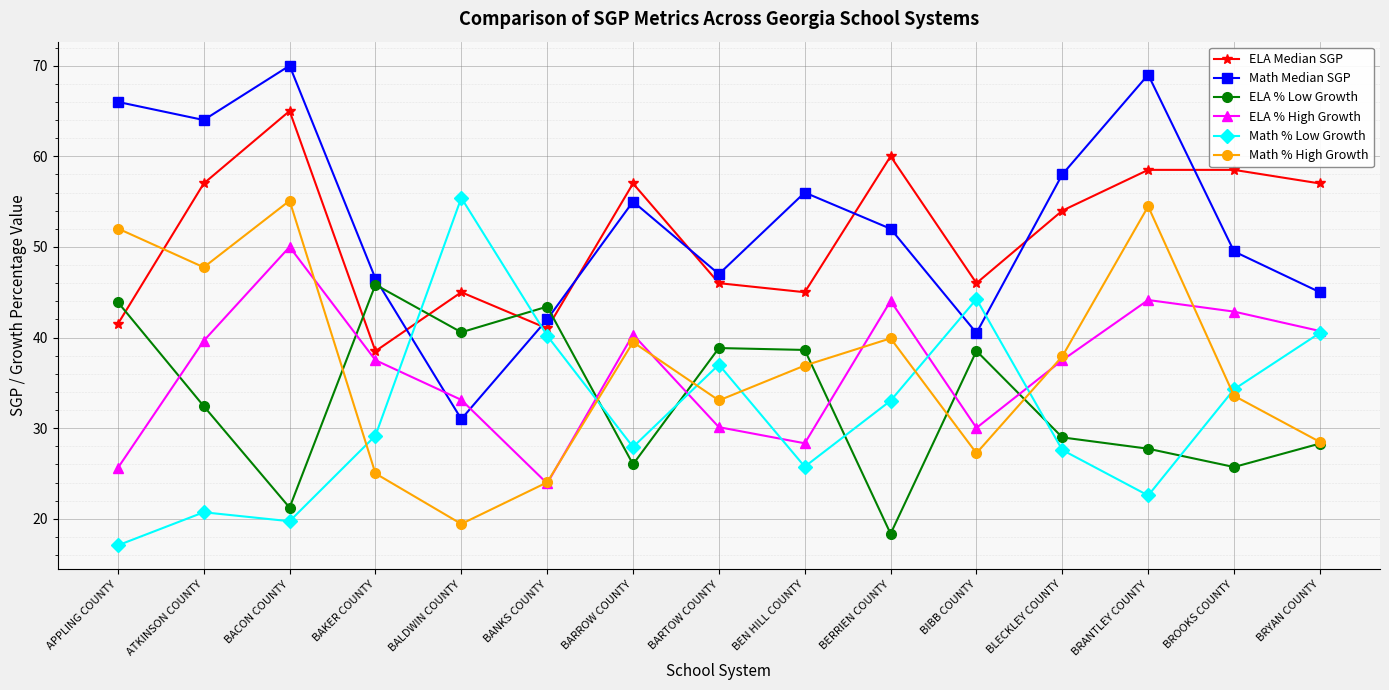

Which series has the largest total across all categories?

Math Median SGP